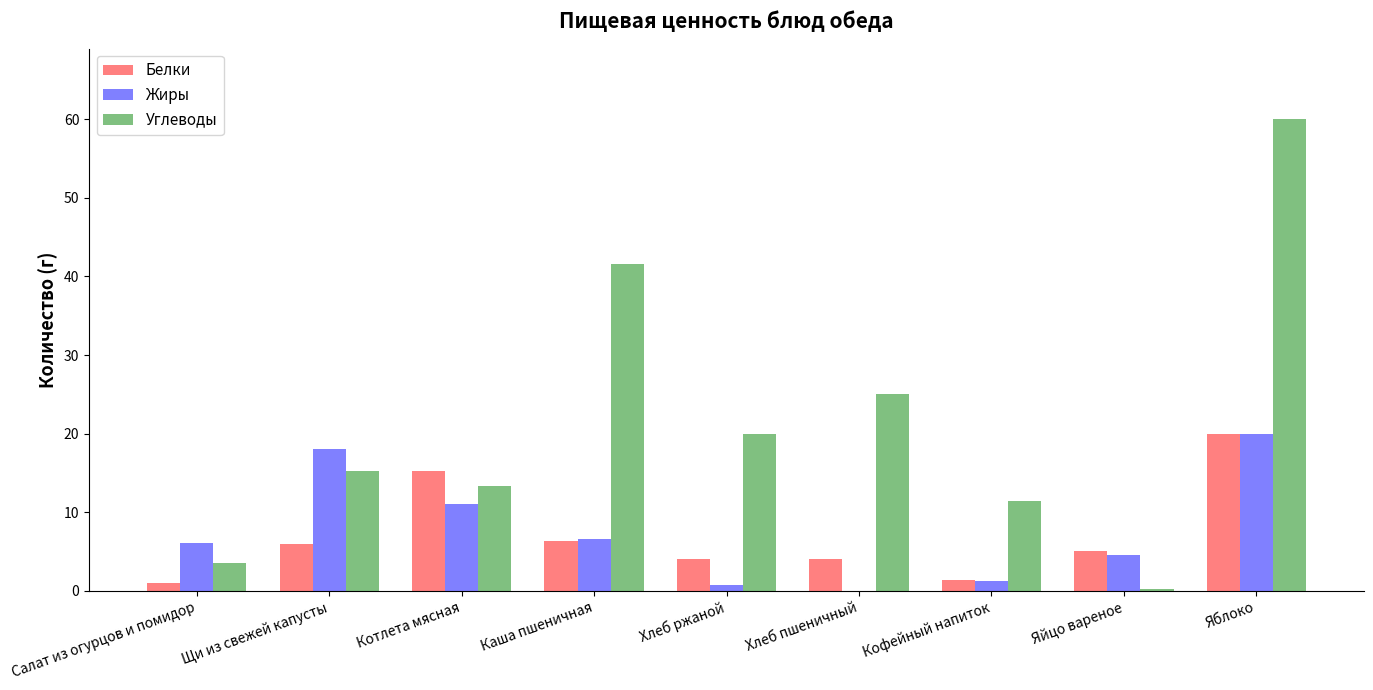

Reading right to left, extract all data points from this chart.

Белки: Яблоко=20.0	Яйцо вареное=5.1	Кофейный напиток=1.4	Хлеб пшеничный=4.0	Хлеб ржаной=4.0	Каша пшеничная=6.4	Котлета мясная=15.3	Щи из свежей капусты=6.0	Салат из огурцов и помидор=1.0
Жиры: Яблоко=20.0	Яйцо вареное=4.6	Кофейный напиток=1.2	Хлеб пшеничный=0.0	Хлеб ржаной=0.8	Каша пшеничная=6.6	Котлета мясная=11.0	Щи из свежей капусты=18.0	Салат из огурцов и помидор=6.1
Углеводы: Яблоко=60.0	Яйцо вареное=0.3	Кофейный напиток=11.4	Хлеб пшеничный=25.0	Хлеб ржаной=20.0	Каша пшеничная=41.6	Котлета мясная=13.3	Щи из свежей капусты=15.2	Салат из огурцов и помидор=3.5